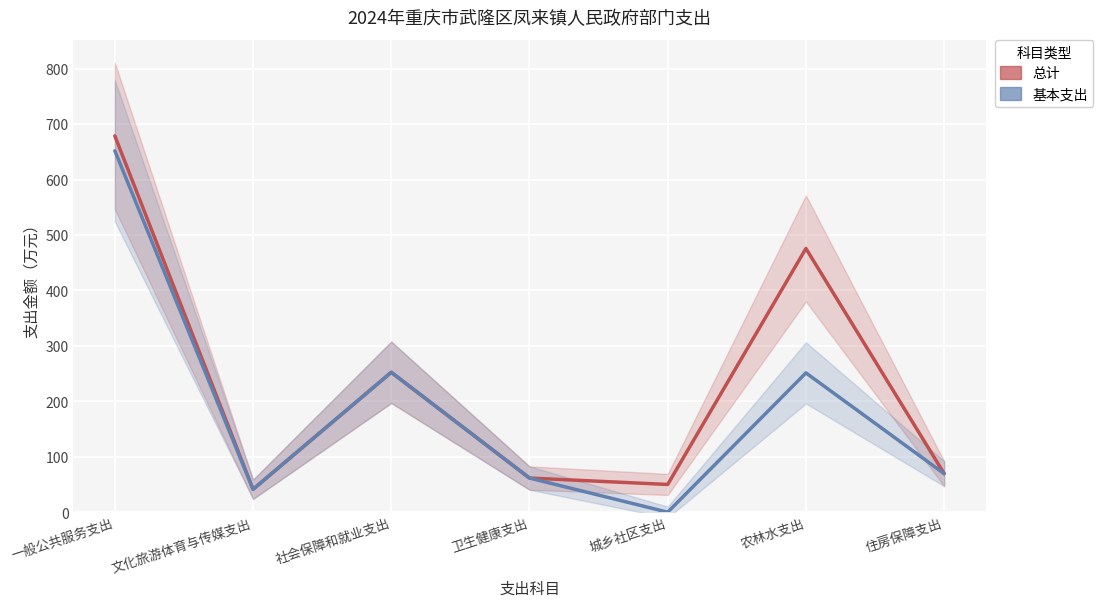

What position from the right is 一般公共服务支出?

7